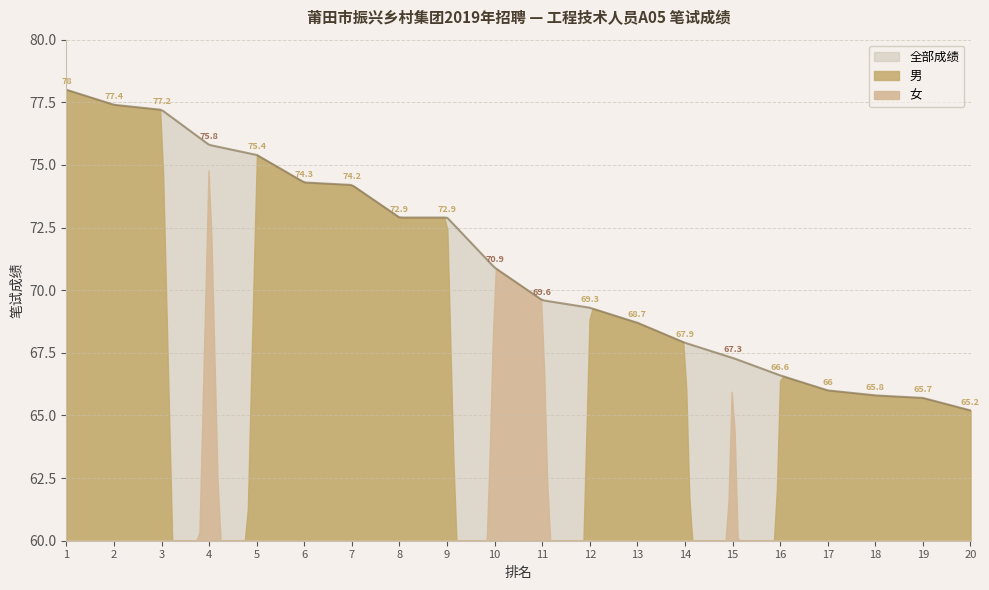

At which category does the chart reach its minimum across all series?

20